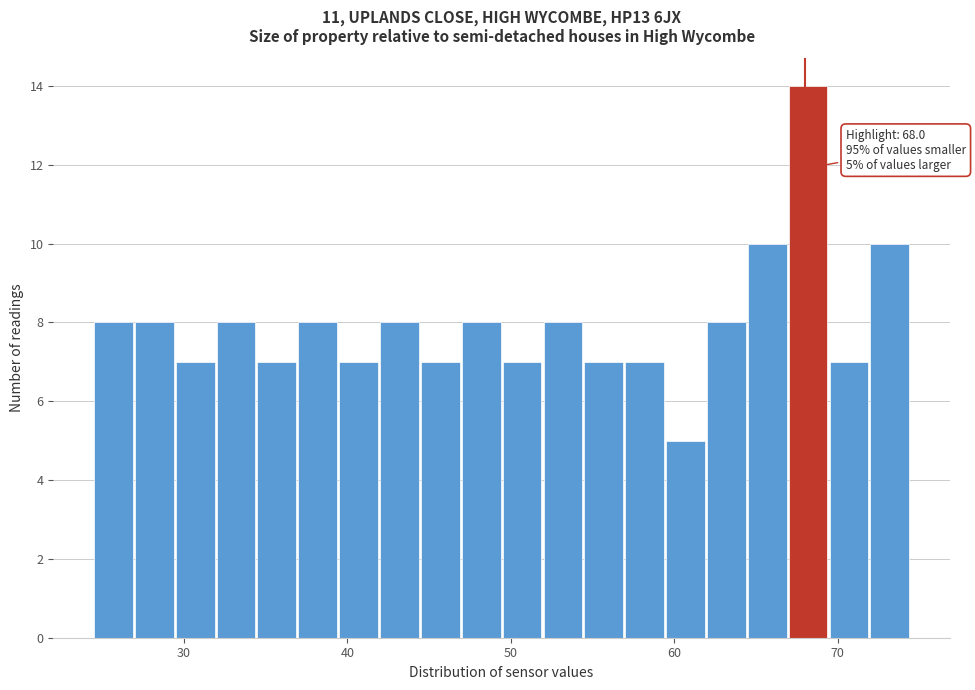

Around what value on the x-axis is the tallest bar? Give the approximate position of its centre, as read against the axis.

68